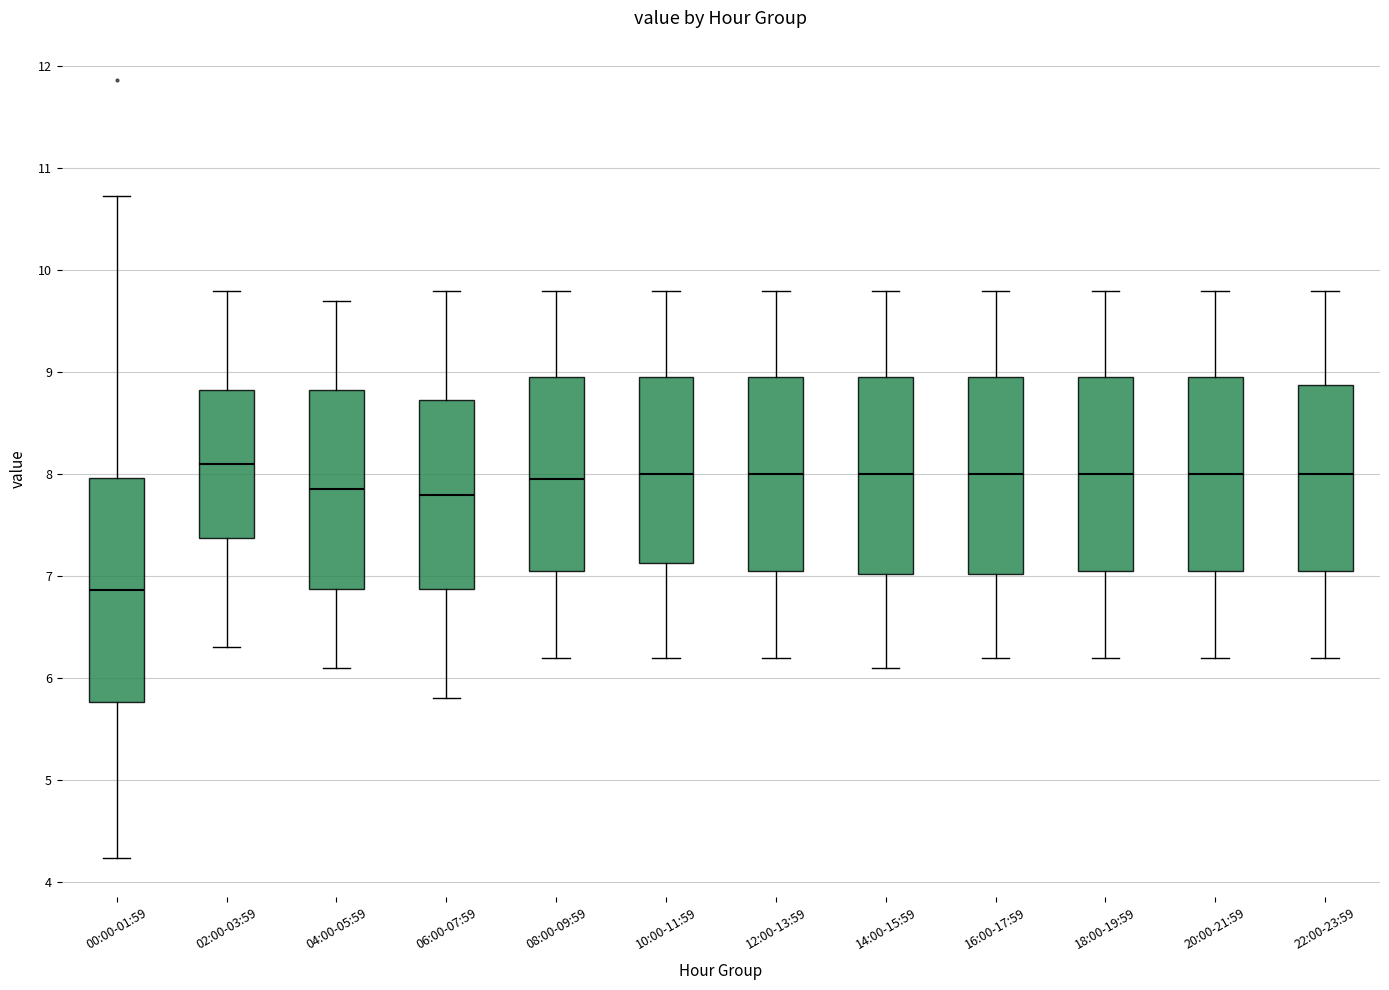

Reading left to right, read every box against the y-axis: the position of its median line, the range the box covers, and the ends of its whiskers. The values are not printed on the chart, so give them approximately, as read against the axis.

00:00-01:59: median 6.9, box 5.8 to 8.0, whiskers 4.2 to 10.7
02:00-03:59: median 8.1, box 7.4 to 8.8, whiskers 6.3 to 9.8
04:00-05:59: median 7.9, box 6.9 to 8.8, whiskers 6.1 to 9.7
06:00-07:59: median 7.8, box 6.9 to 8.7, whiskers 5.8 to 9.8
08:00-09:59: median 8.0, box 7.1 to 9.0, whiskers 6.2 to 9.8
10:00-11:59: median 8.0, box 7.1 to 9.0, whiskers 6.2 to 9.8
12:00-13:59: median 8.0, box 7.1 to 9.0, whiskers 6.2 to 9.8
14:00-15:59: median 8.0, box 7.0 to 9.0, whiskers 6.1 to 9.8
16:00-17:59: median 8.0, box 7.0 to 9.0, whiskers 6.2 to 9.8
18:00-19:59: median 8.0, box 7.1 to 9.0, whiskers 6.2 to 9.8
20:00-21:59: median 8.0, box 7.1 to 9.0, whiskers 6.2 to 9.8
22:00-23:59: median 8.0, box 7.1 to 8.9, whiskers 6.2 to 9.8